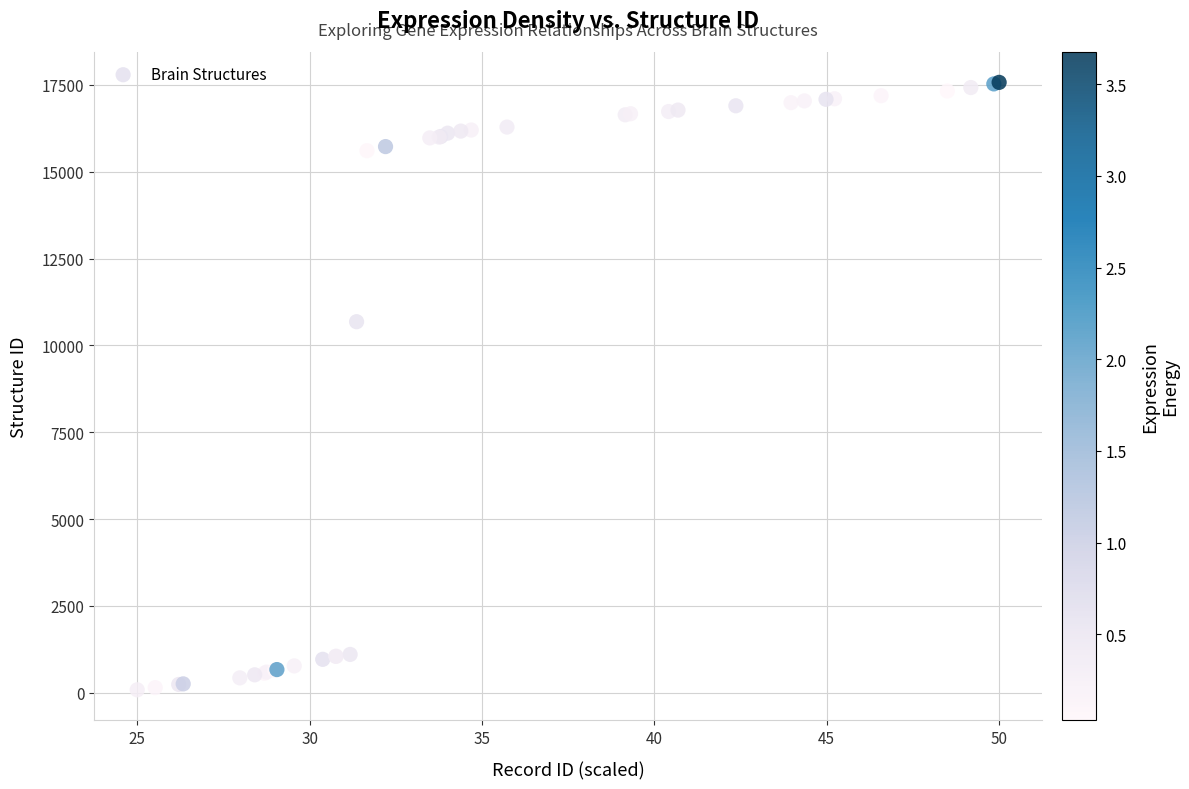

What Y value in the scatter plot is closest to 8829?

10683